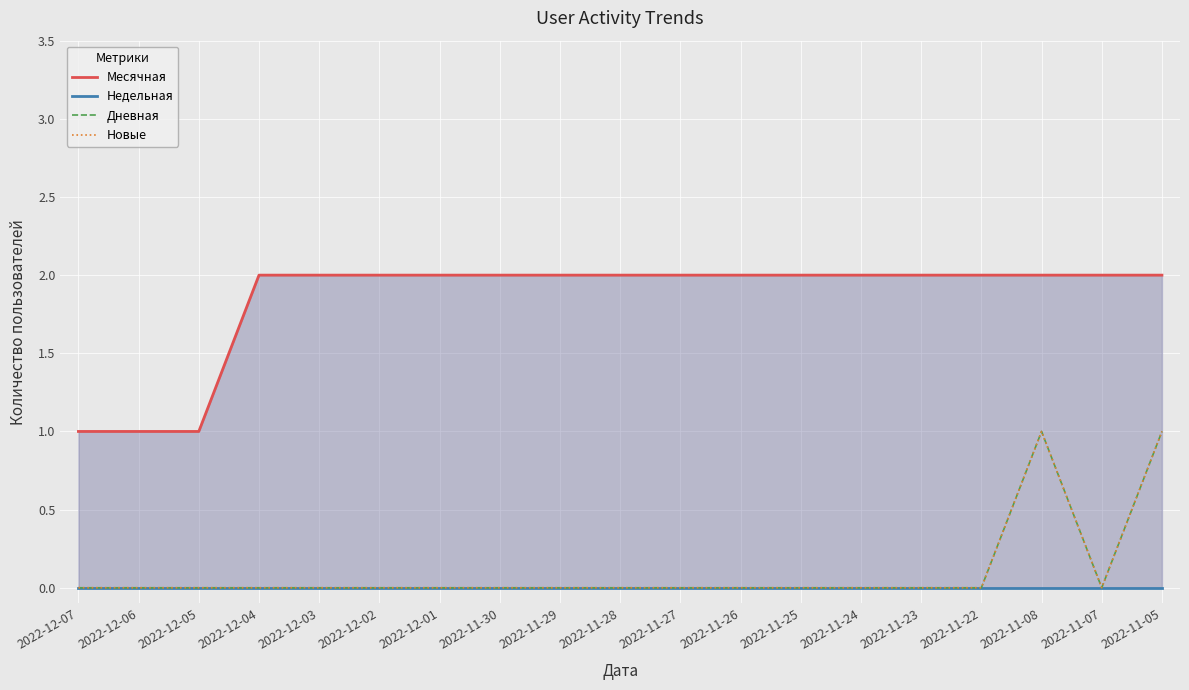

Which category has the highest value in the Новые series?

2022-11-08